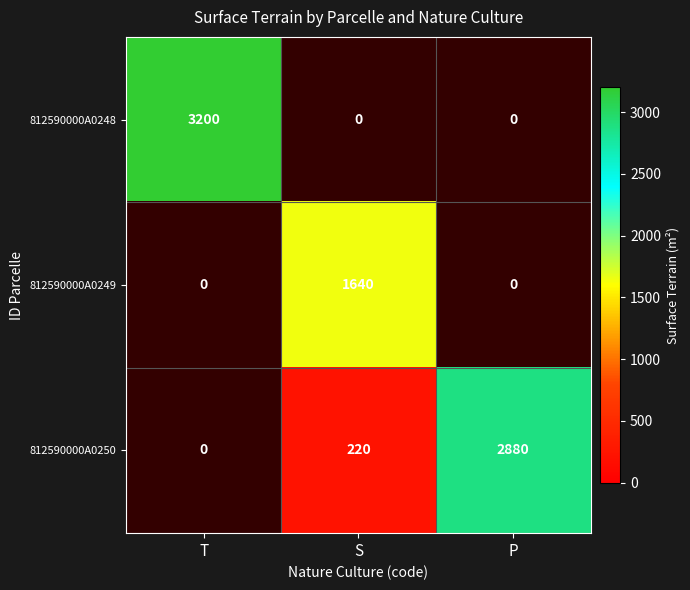

True or false: 812590000A0249 has a value of 1103 at S.

False